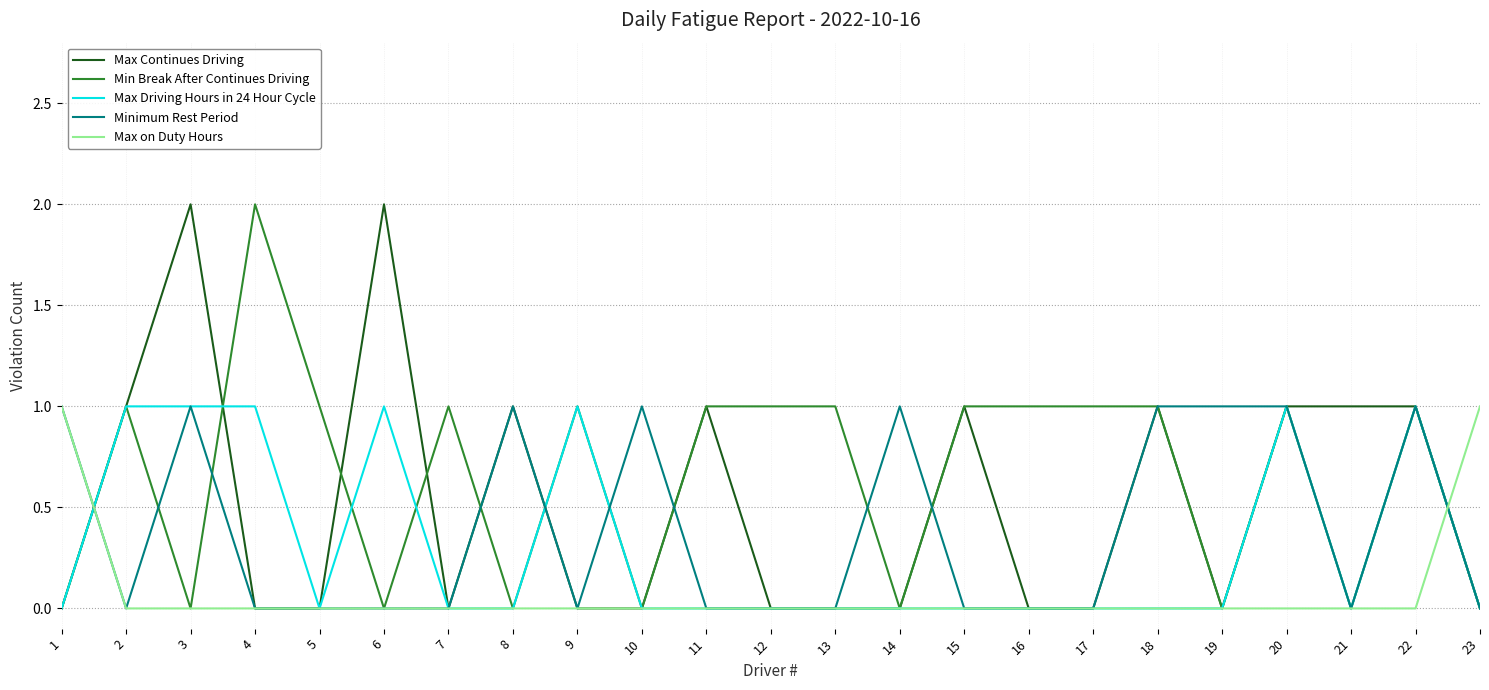

True or false: Max Driving Hours in 24 Hour Cycle has more than 1 interior local peaks.

True